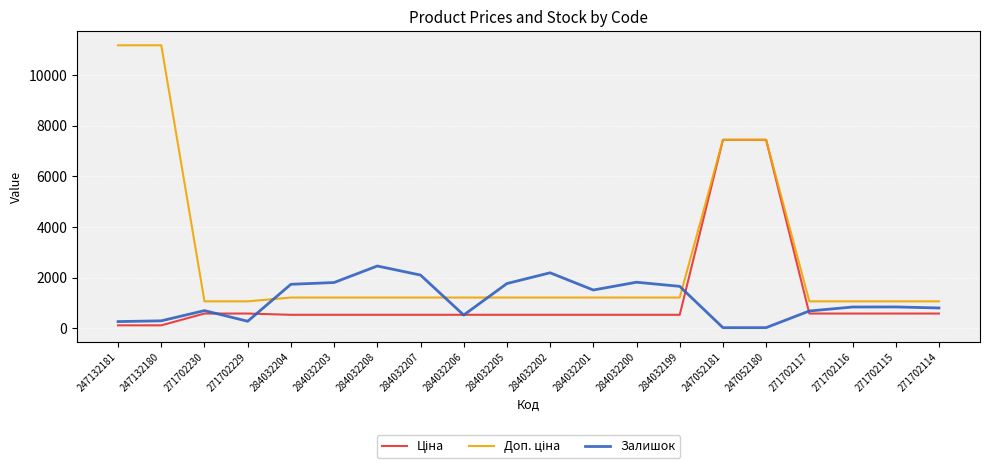

True or false: Залишок has a value of 1013.1 at 284032207.

False